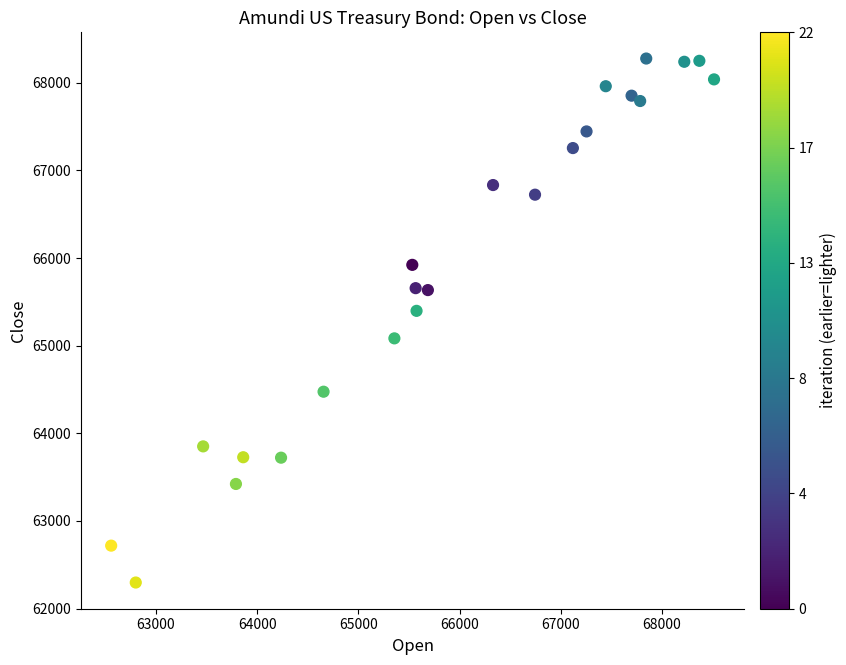

What Y value in the scatter plot is closest to 65287?

65398